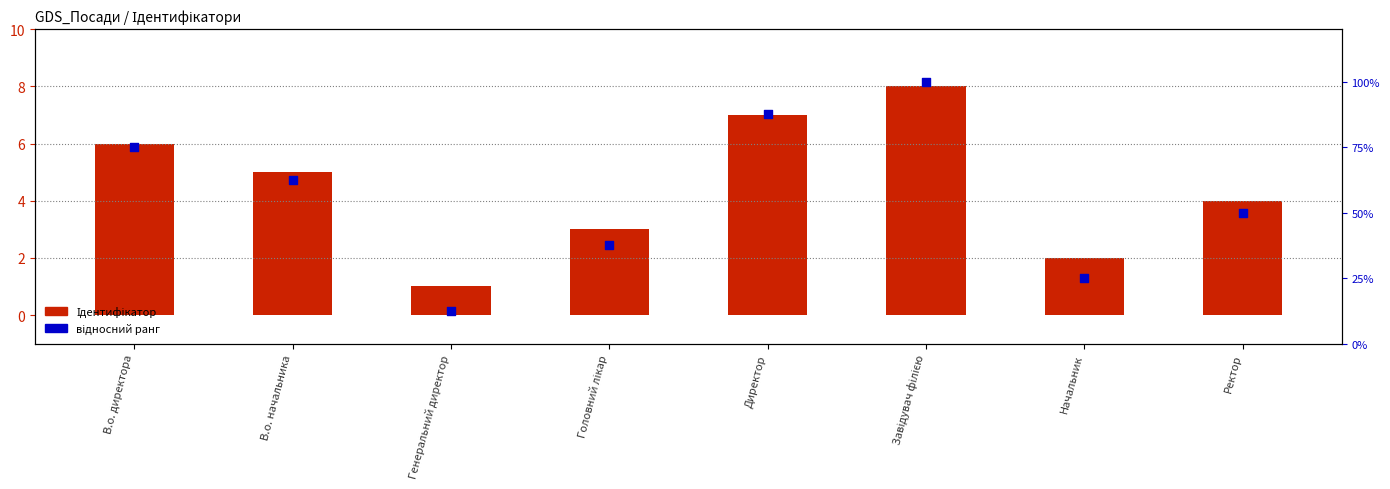

At which category is the sum across all series the highest?

Завідувач філією